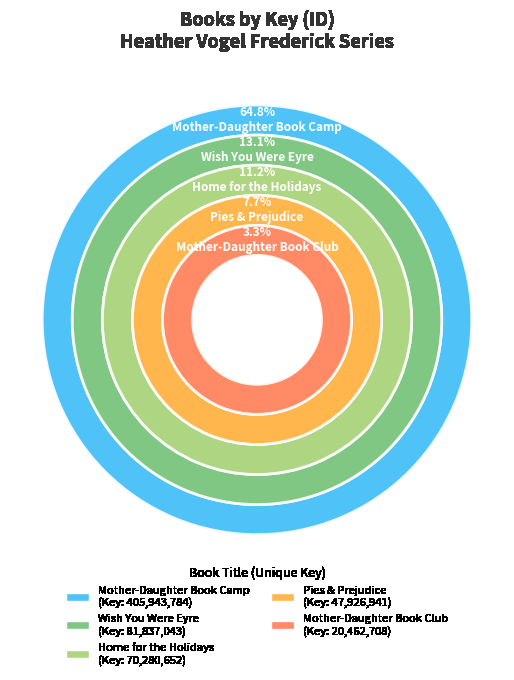

To the nearest percent, what portion does Mother-Daughter Book Camp represent?

65%